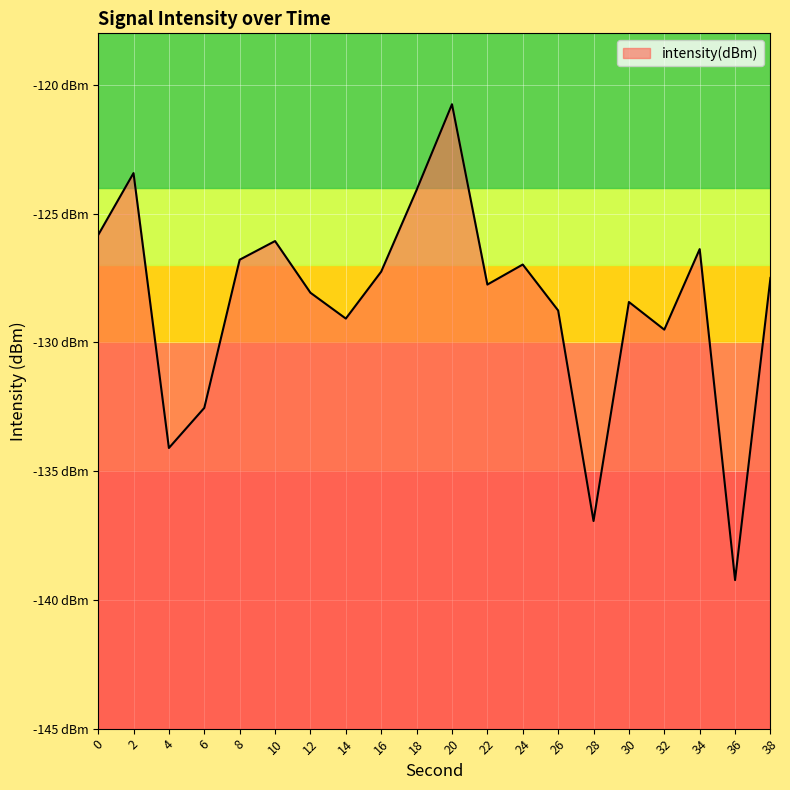

The chart shows a value of -209.4 at 24. True or false?

False